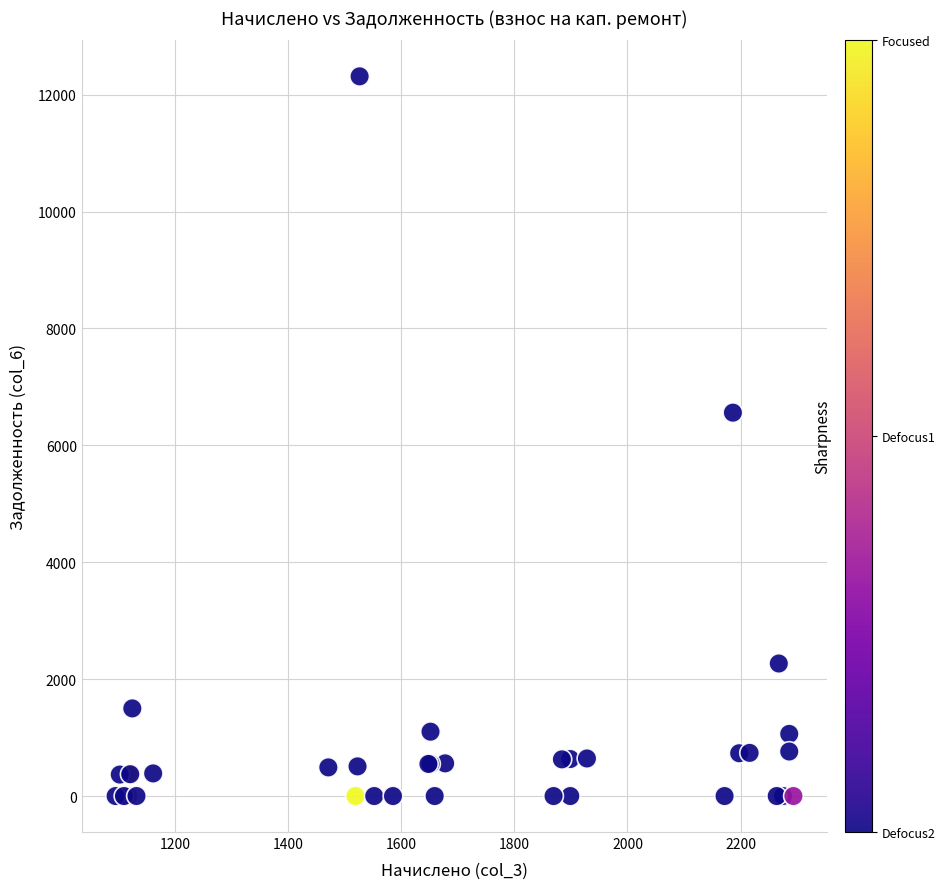

What Y value in the scatter plot is closest to 6156?

6559.2